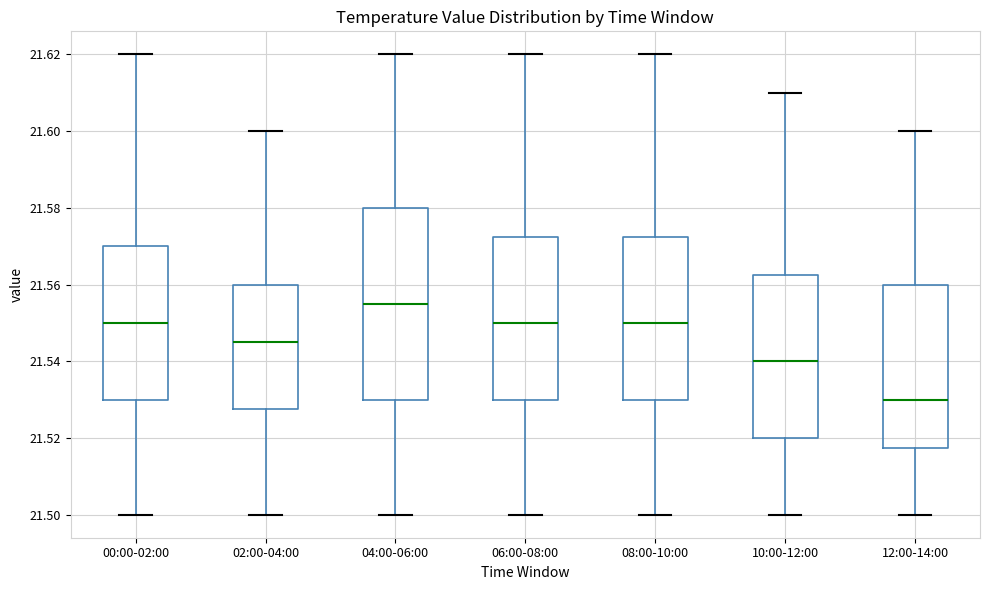

Reading left to right, read every box against the y-axis: the position of its median line, the range the box covers, and the ends of its whiskers. The values are not printed on the chart, so give them approximately, as read against the axis.

00:00-02:00: median 21.550, box 21.530 to 21.570, whiskers 21.500 to 21.620
02:00-04:00: median 21.546, box 21.528 to 21.560, whiskers 21.500 to 21.600
04:00-06:00: median 21.556, box 21.530 to 21.580, whiskers 21.500 to 21.620
06:00-08:00: median 21.550, box 21.530 to 21.572, whiskers 21.500 to 21.620
08:00-10:00: median 21.550, box 21.530 to 21.572, whiskers 21.500 to 21.620
10:00-12:00: median 21.540, box 21.520 to 21.562, whiskers 21.500 to 21.610
12:00-14:00: median 21.530, box 21.518 to 21.560, whiskers 21.500 to 21.600